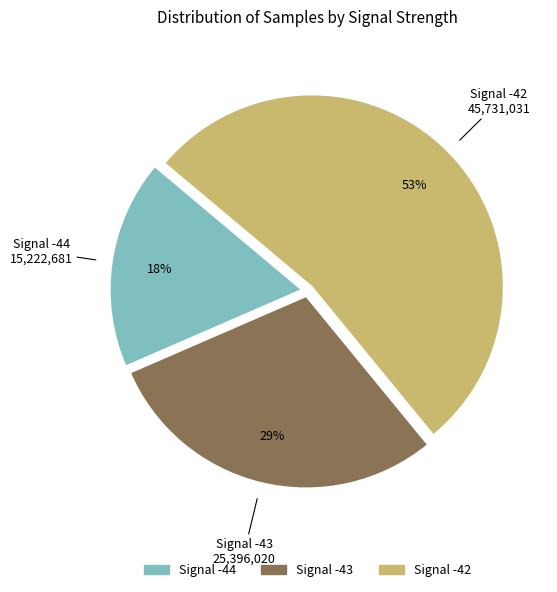

To the nearest percent, what is the difference between the largest and smallest slice percentages?

35%